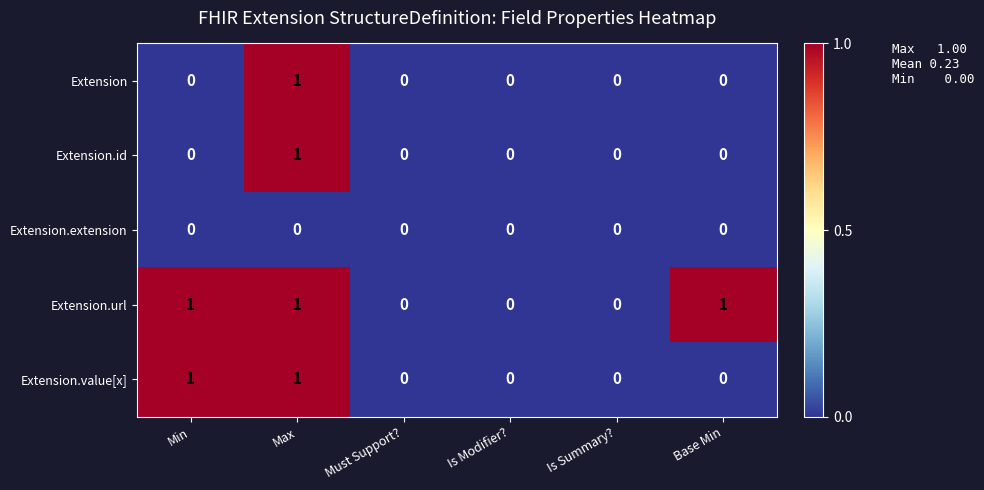

How many data points does each series have?

6